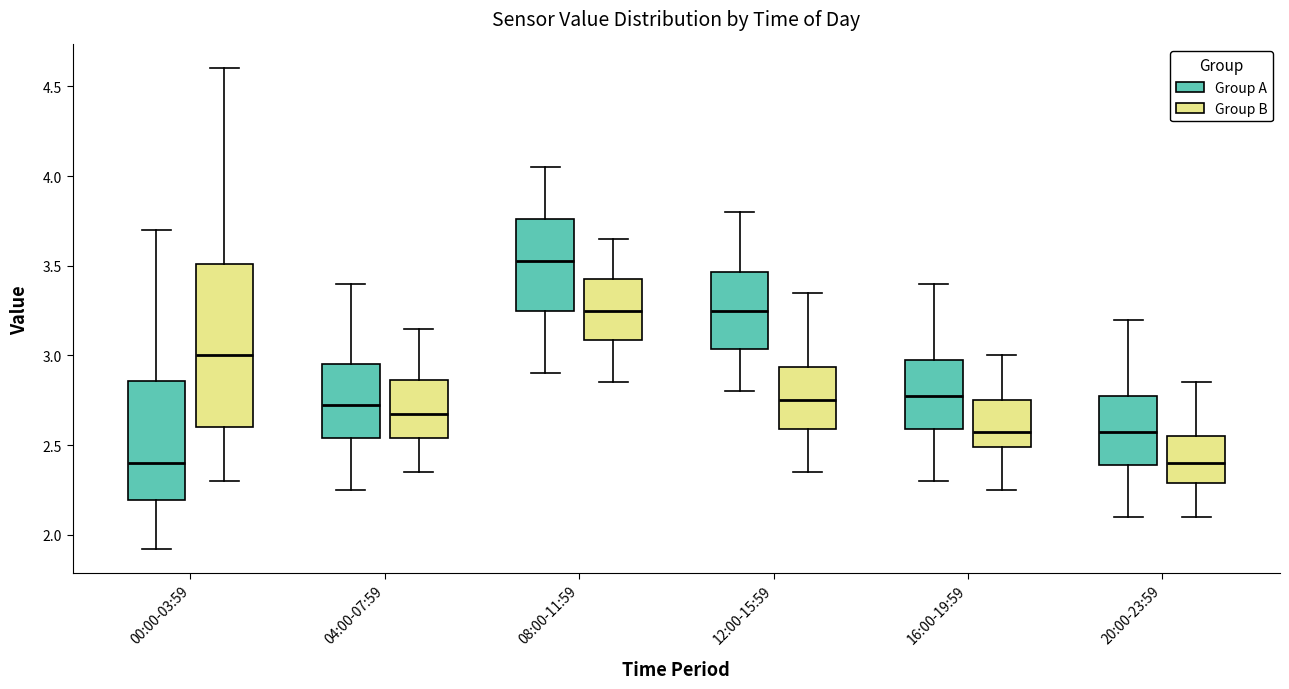

Reading left to right, transcribe this box plot: for each box, give where its median line is, the range the box spans, and where its two whiskers end, as read against the y-axis. The values are not printed on the chart, so give them approximately, as read against the axis.

00:00-03:59 (Group A): median 2.40, box 2.20 to 2.85, whiskers 1.90 to 3.70
00:00-03:59 (Group B): median 3.00, box 2.60 to 3.50, whiskers 2.30 to 4.60
04:00-07:59 (Group A): median 2.75, box 2.55 to 2.95, whiskers 2.25 to 3.40
04:00-07:59 (Group B): median 2.70, box 2.55 to 2.85, whiskers 2.35 to 3.15
08:00-11:59 (Group A): median 3.55, box 3.25 to 3.75, whiskers 2.90 to 4.05
08:00-11:59 (Group B): median 3.25, box 3.10 to 3.45, whiskers 2.85 to 3.65
12:00-15:59 (Group A): median 3.25, box 3.05 to 3.45, whiskers 2.80 to 3.80
12:00-15:59 (Group B): median 2.75, box 2.60 to 2.95, whiskers 2.35 to 3.35
16:00-19:59 (Group A): median 2.80, box 2.60 to 3.00, whiskers 2.30 to 3.40
16:00-19:59 (Group B): median 2.60, box 2.50 to 2.75, whiskers 2.25 to 3.00
20:00-23:59 (Group A): median 2.60, box 2.40 to 2.80, whiskers 2.10 to 3.20
20:00-23:59 (Group B): median 2.40, box 2.30 to 2.55, whiskers 2.10 to 2.85